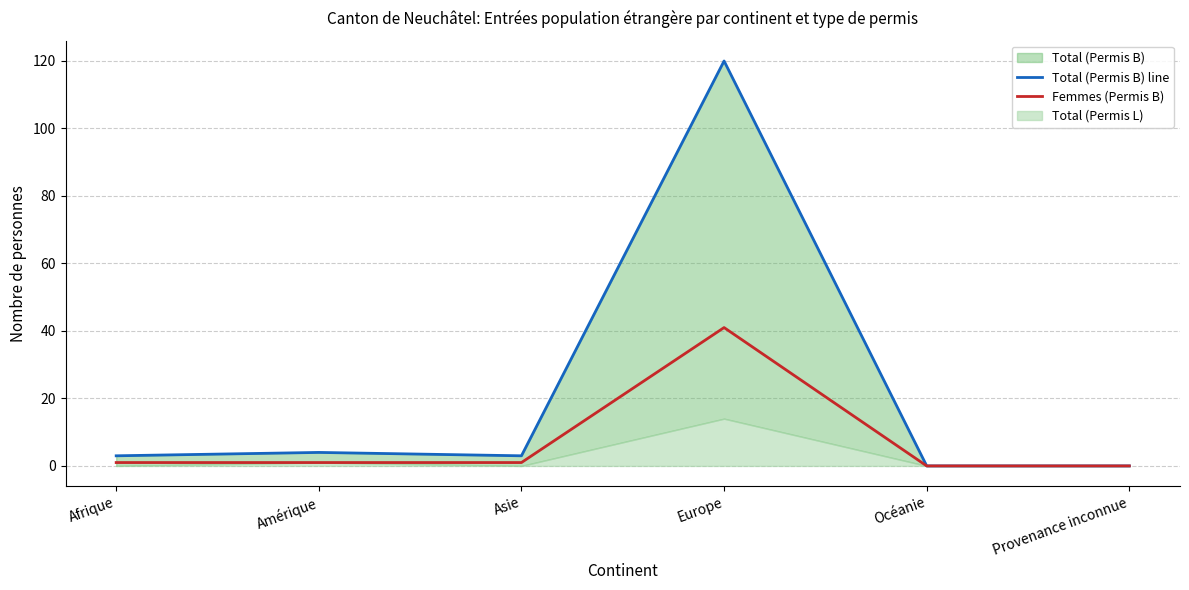

Which series changed the most between Afrique and Asie?

Total (Permis B) line